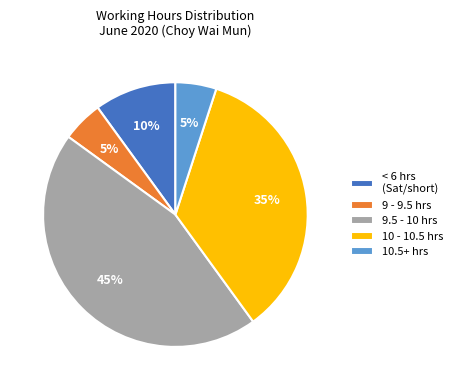

True or false: 10.5+ hrs accounts for 5% of the total.

True